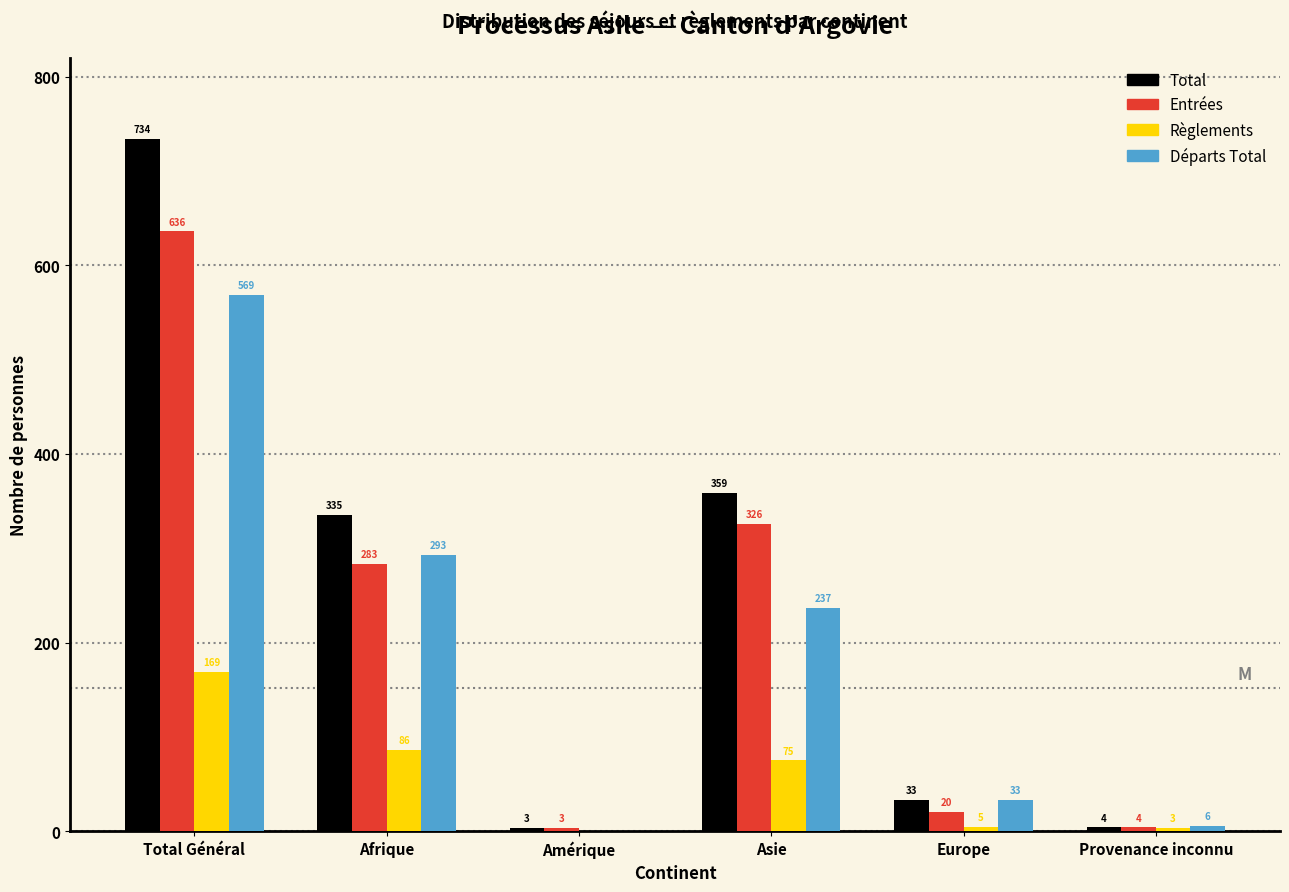

Reading left to right, what are all the values shown in this chart?

Total: Total Général=734	Afrique=335	Amérique=3	Asie=359	Europe=33	Provenance inconnu=4
Entrées: Total Général=636	Afrique=283	Amérique=3	Asie=326	Europe=20	Provenance inconnu=4
Règlements: Total Général=169	Afrique=86	Amérique=0	Asie=75	Europe=5	Provenance inconnu=3
Départs Total: Total Général=569	Afrique=293	Amérique=0	Asie=237	Europe=33	Provenance inconnu=6